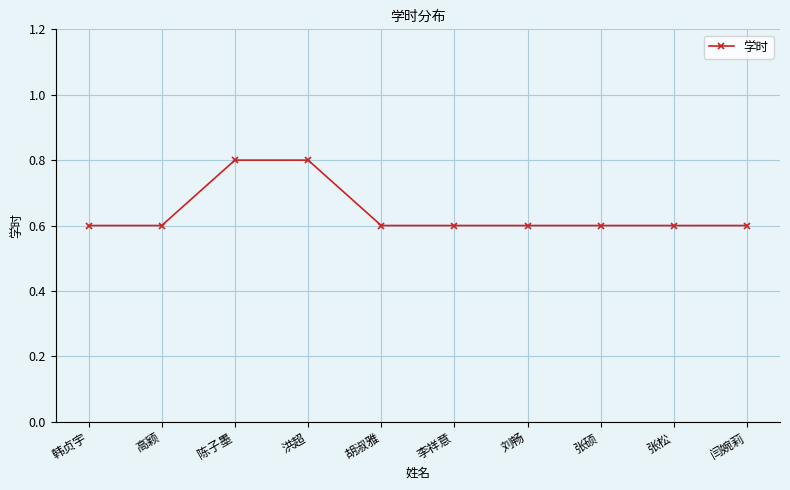

What is the label of the 5th point from the right?

李祥意